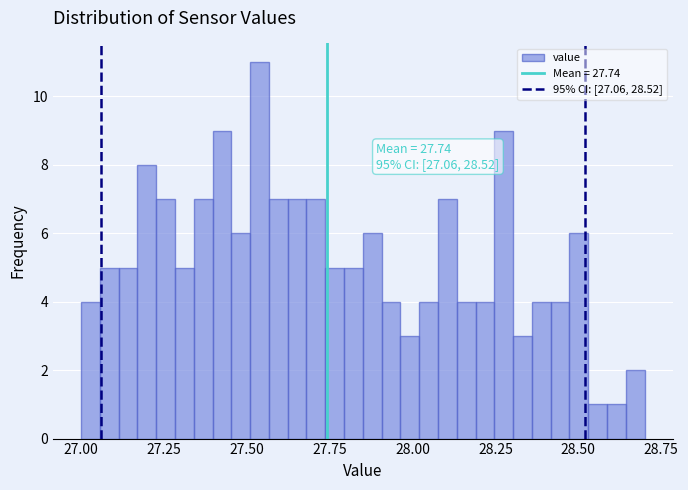

Read against the x-axis, roughly where is the centre of the tallest bar?

27.55